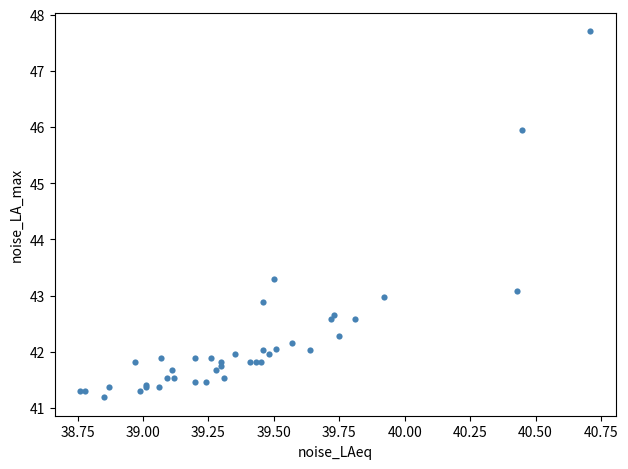

What Y value in the scatter plot is closest to 44?

43.3